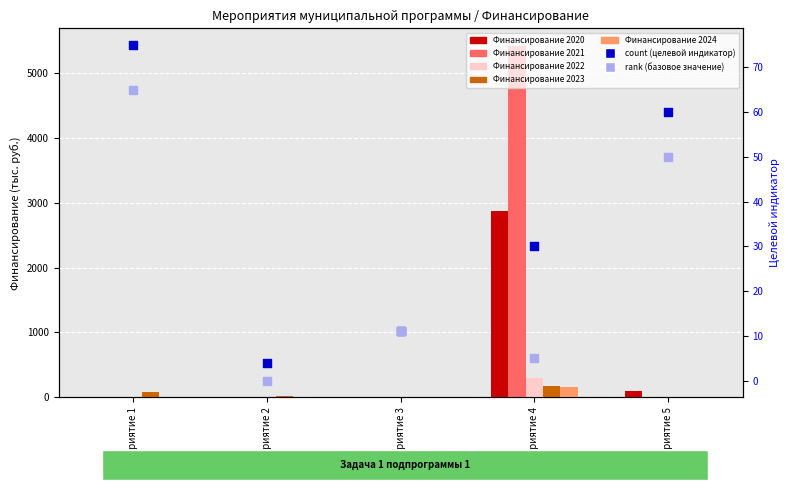

At which category is the sum across all series the highest?

Мероприятие 1